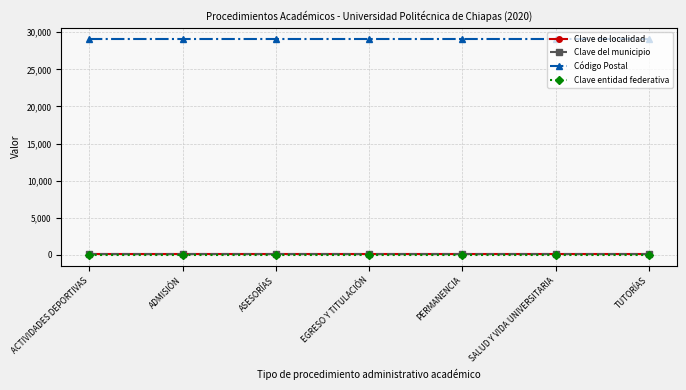

True or false: Clave de localidad and Código Postal cross at least once.

False